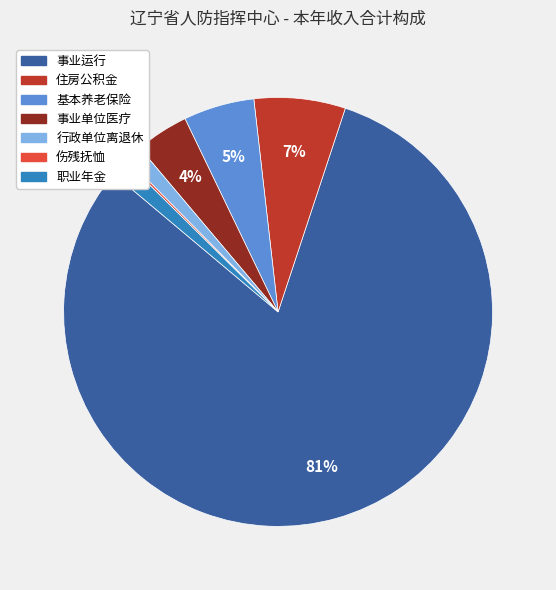

Does any single category account for the majority?

Yes